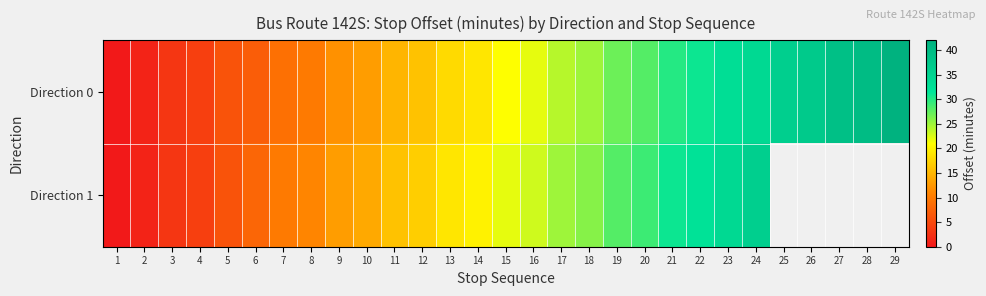

Between 19 and 21, which series saw the biggest shift?

Direction 0